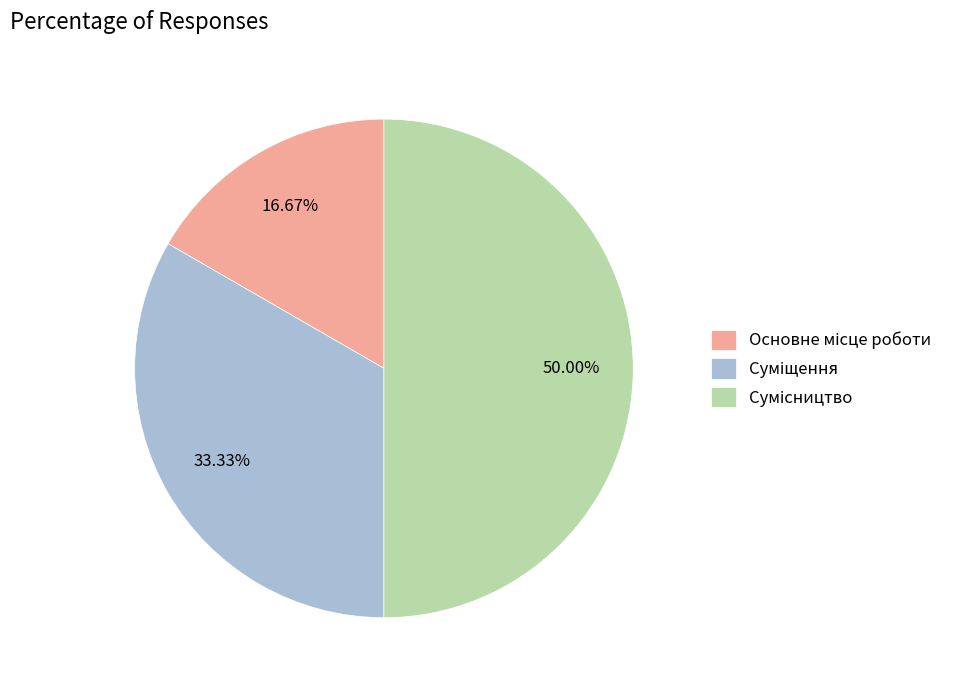

How many slices are in this pie chart?

3